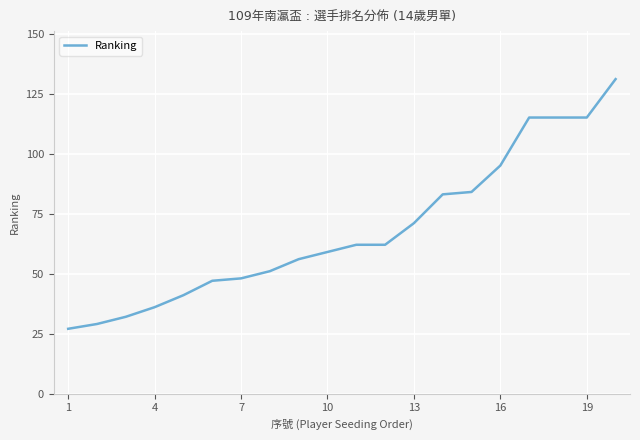

How many distinct data groups are displayed?

1